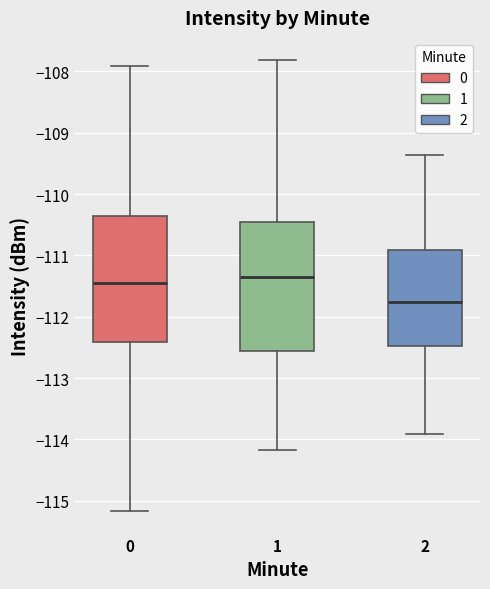

Which box has the lowest median line?

2